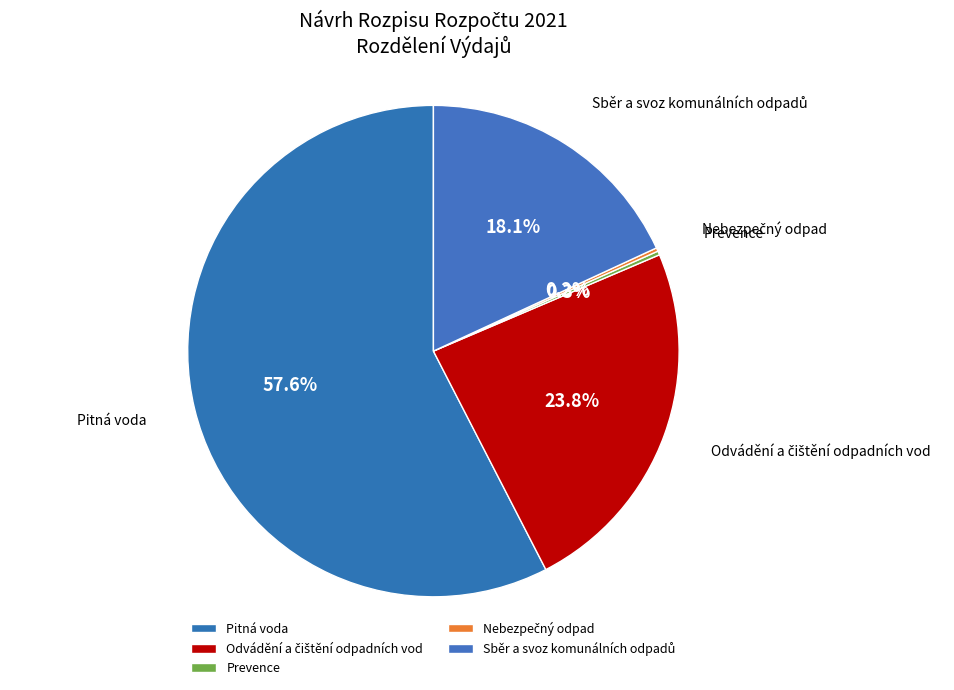

Which slice is the largest?

Pitná voda